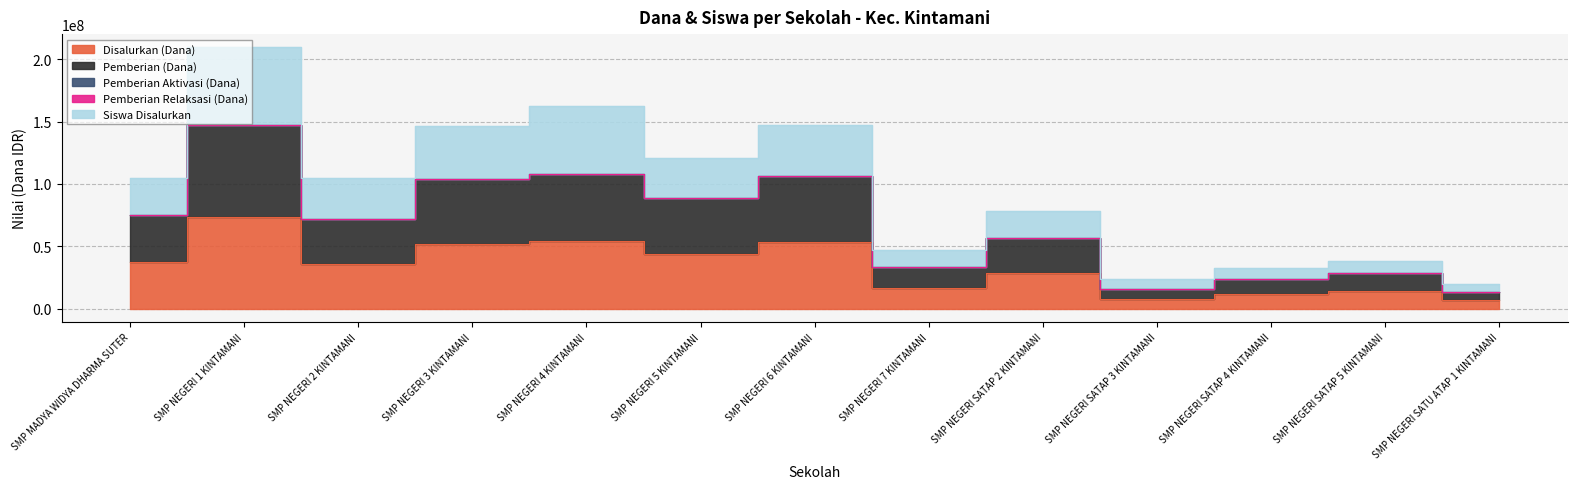

Which series has the largest range (max minus min)?

Siswa Disalurkan